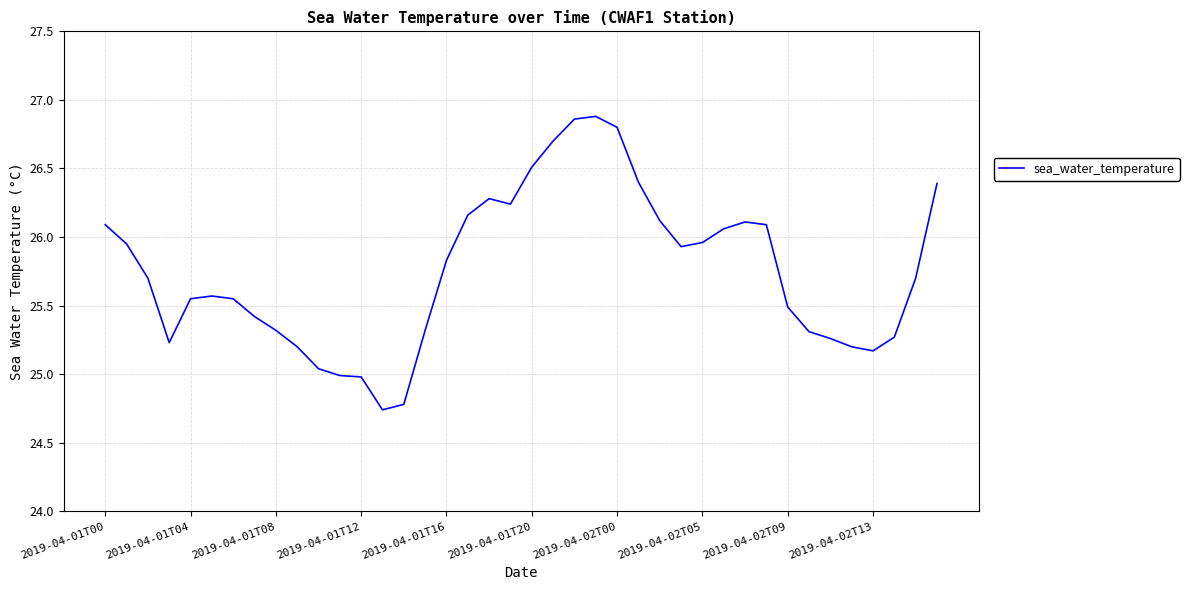

What is the difference between the maximum and minimum values?

2.1